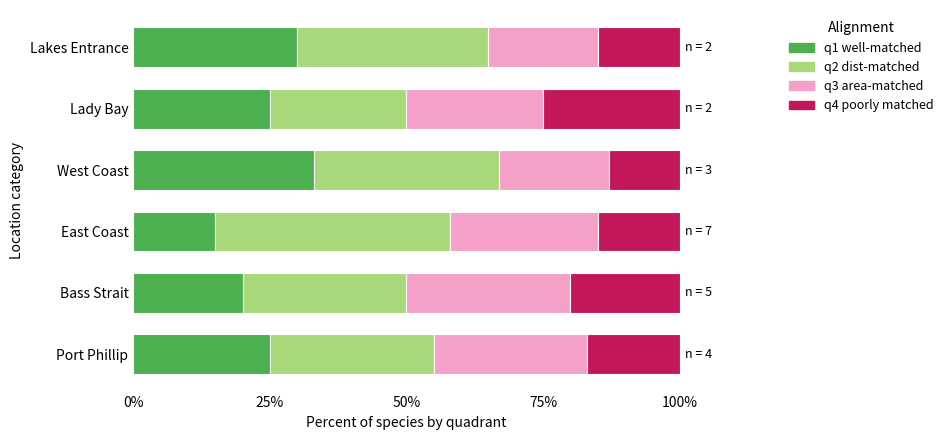

How many categories are shown in the chart?

6